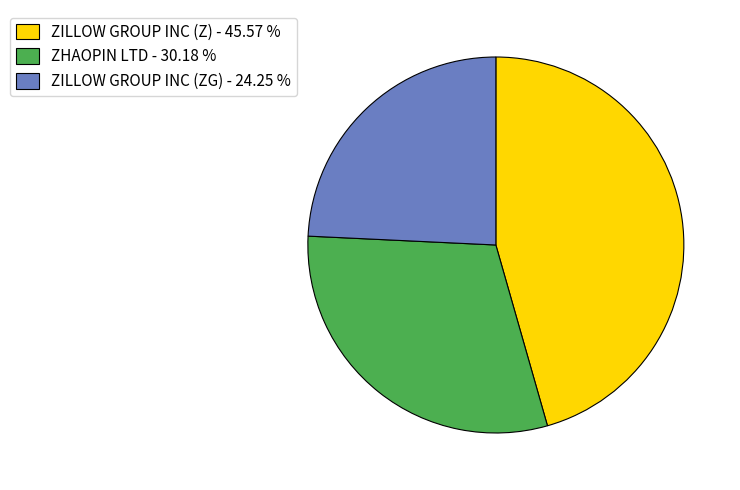

What is the largest slice in the pie chart?

ZILLOW GROUP INC (Z)